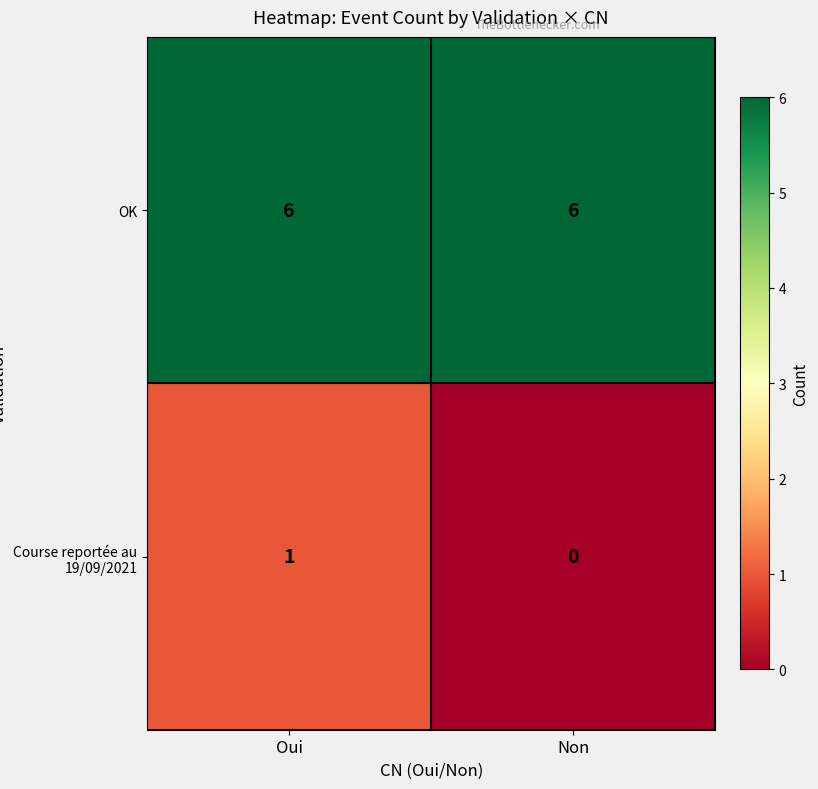

Reading left to right, transcribe all the data shown in this chart.

OK: Oui=6	Non=6
Course reportée au 19/09/2021: Oui=1	Non=0